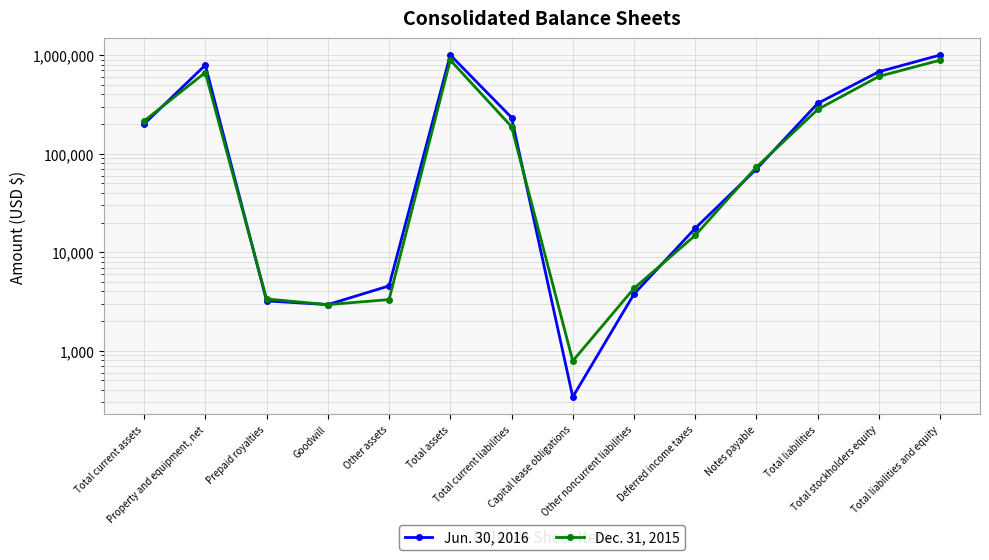

Between which two adjacent categories do Dec. 31, 2015 and Jun. 30, 2016 first intersect?

Total current assets and Property and equipment, net